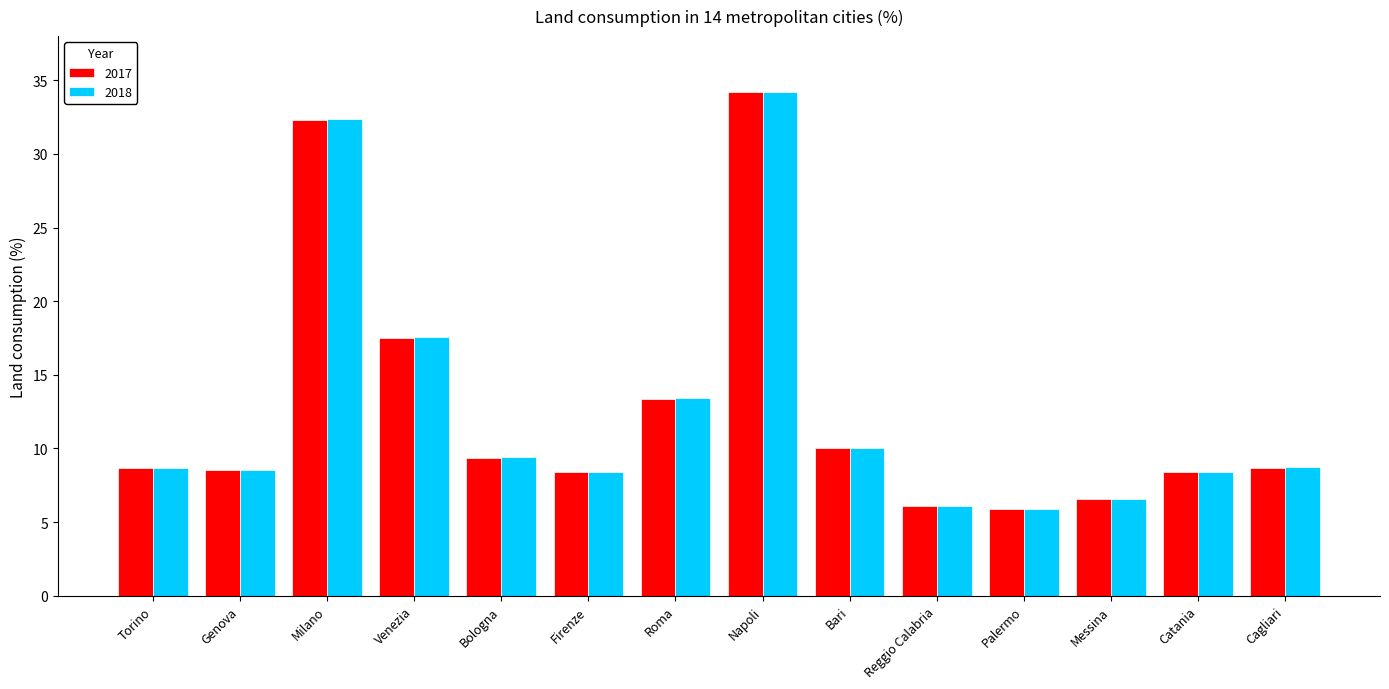

What are all the series names shown in the legend?

2017, 2018